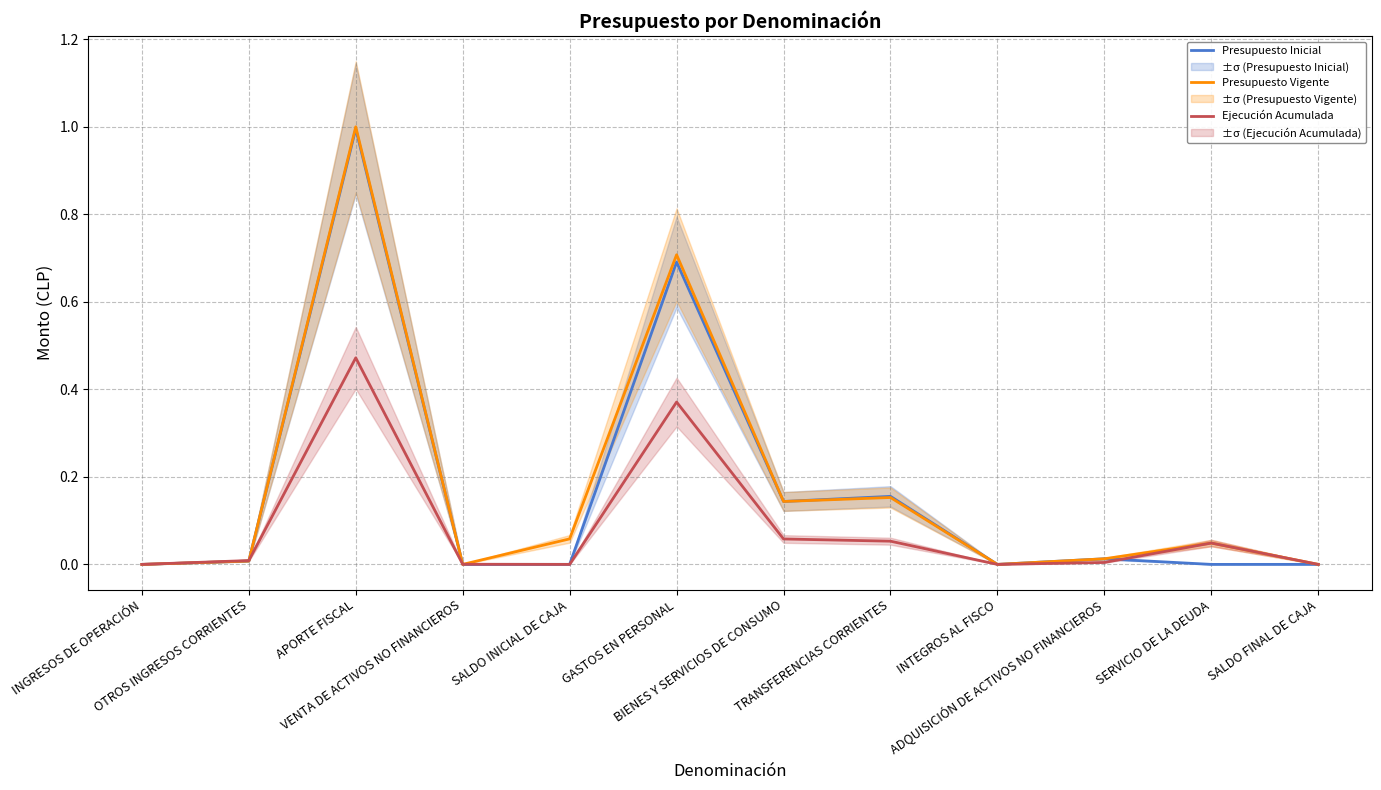

True or false: Presupuesto Vigente has a value of 0.3 at APORTE FISCAL.

False